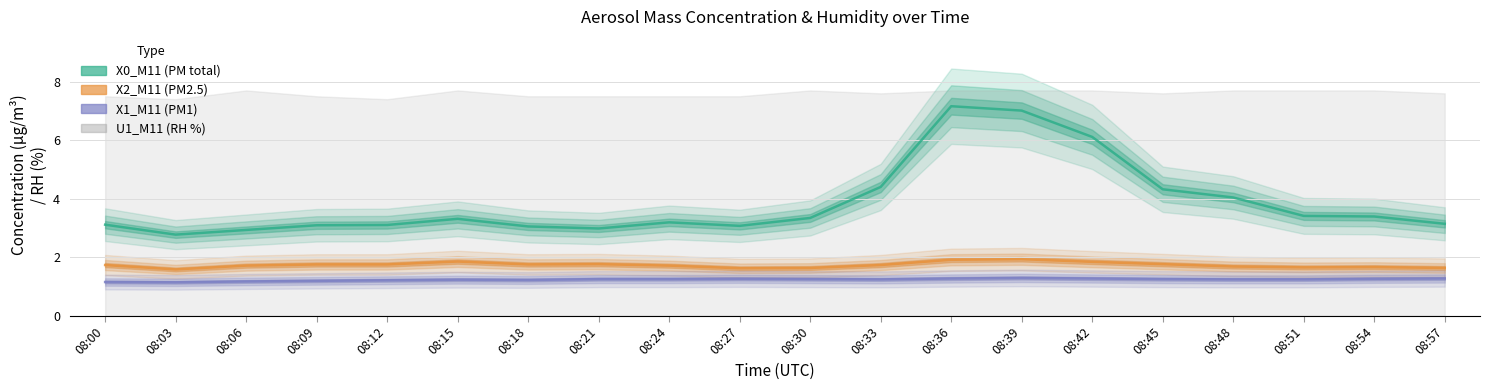

What is the sum of all X1_M11 values?

24.6